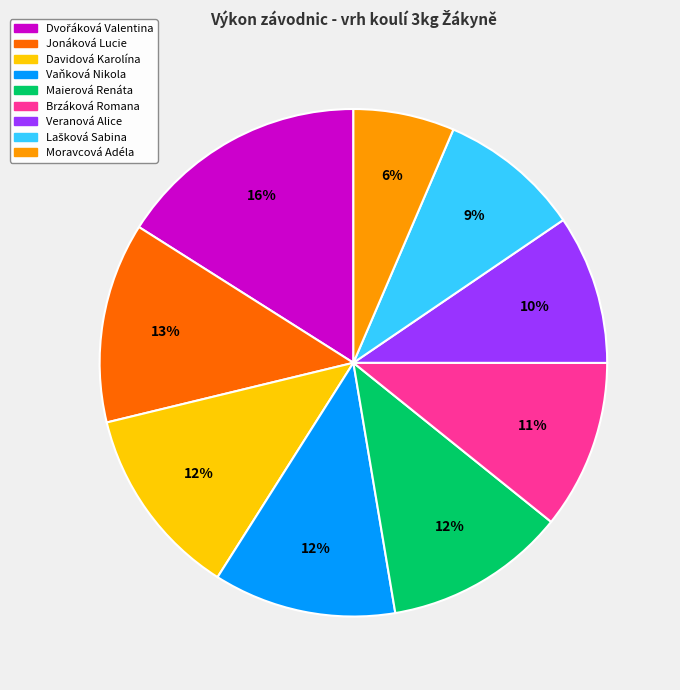

Which slice is the smallest?

Moravcová Adéla